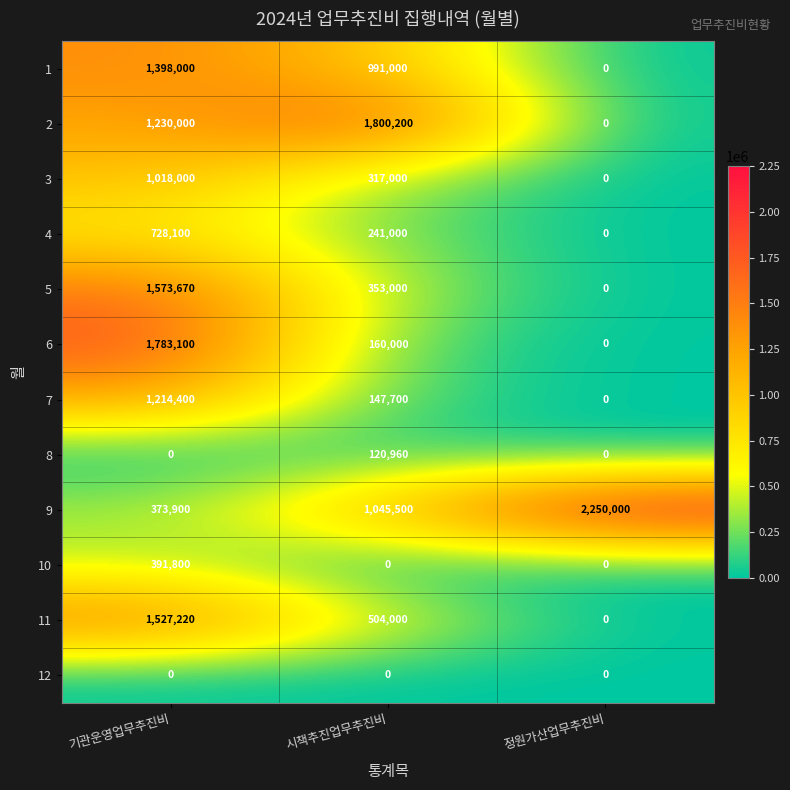

What is the sum of all 7 values?

1362100